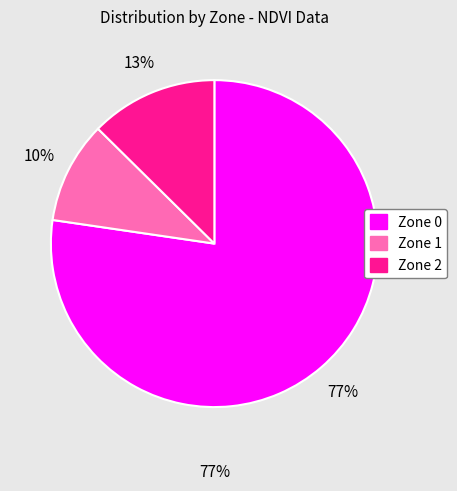

The Zone 0 slice represents 77% of the pie. True or false?

True